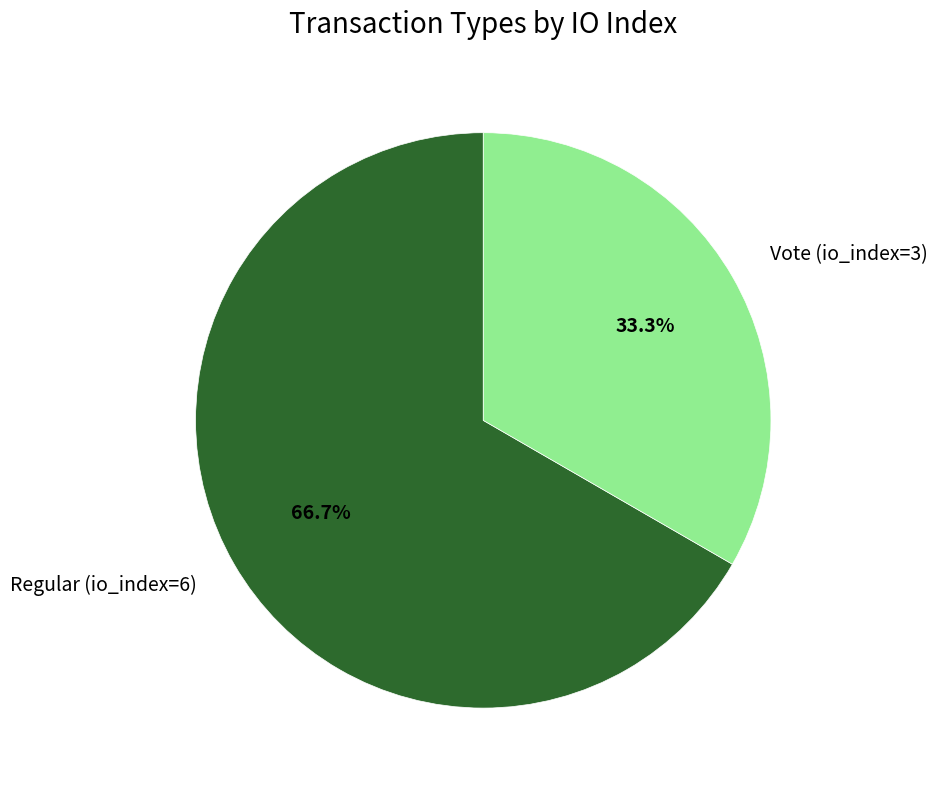

Rank the categories by value from highest to lowest.

Regular (io_index=6), Vote (io_index=3)